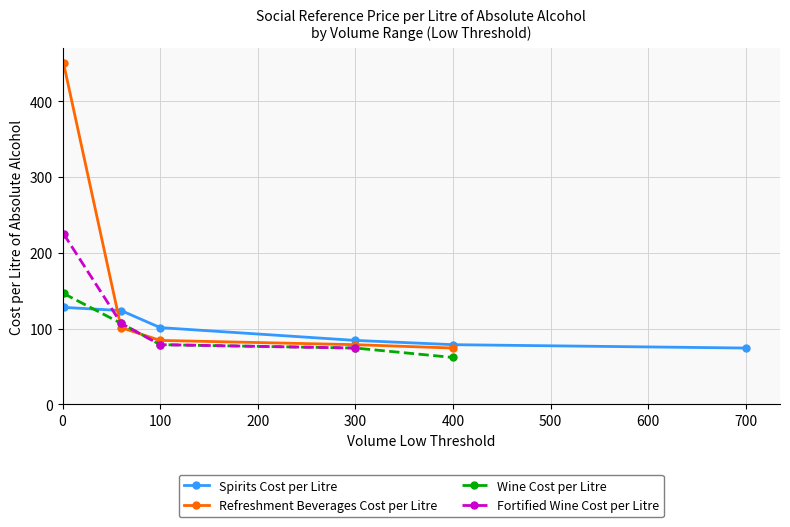

What is the maximum value for Refreshment Beverages Cost per Litre?

450.3